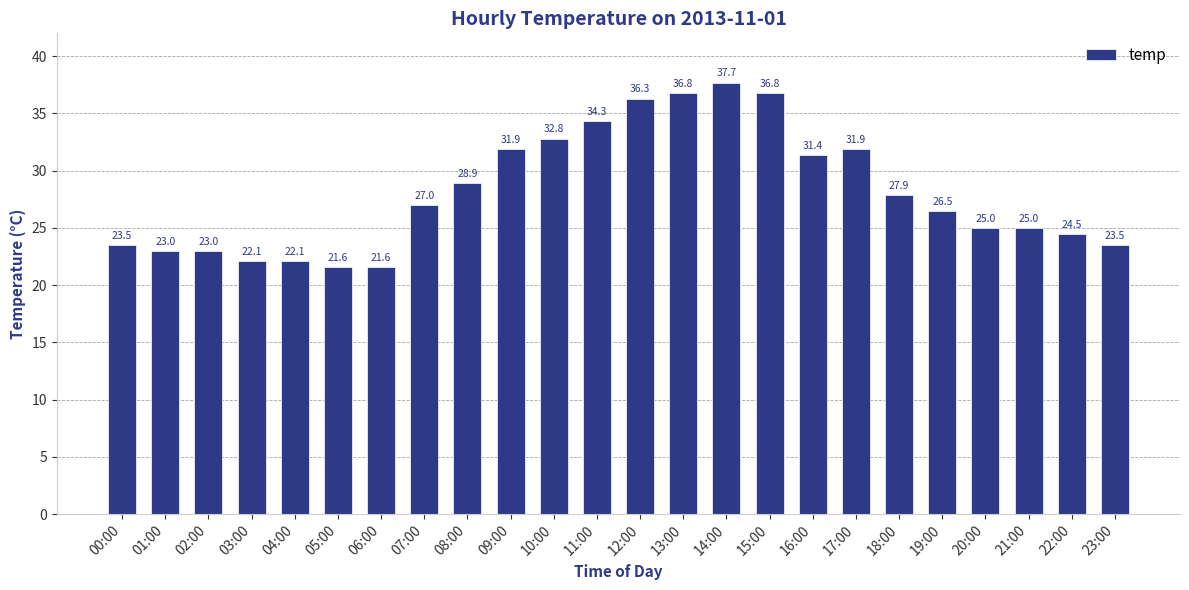

What is the value of the 19th bar from the left?

27.9